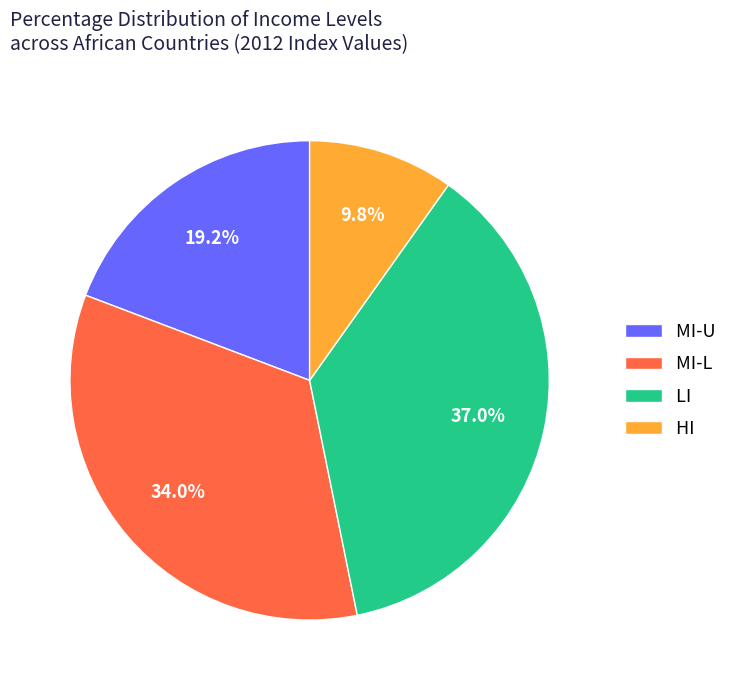

Which category has the biggest portion of the pie?

LI